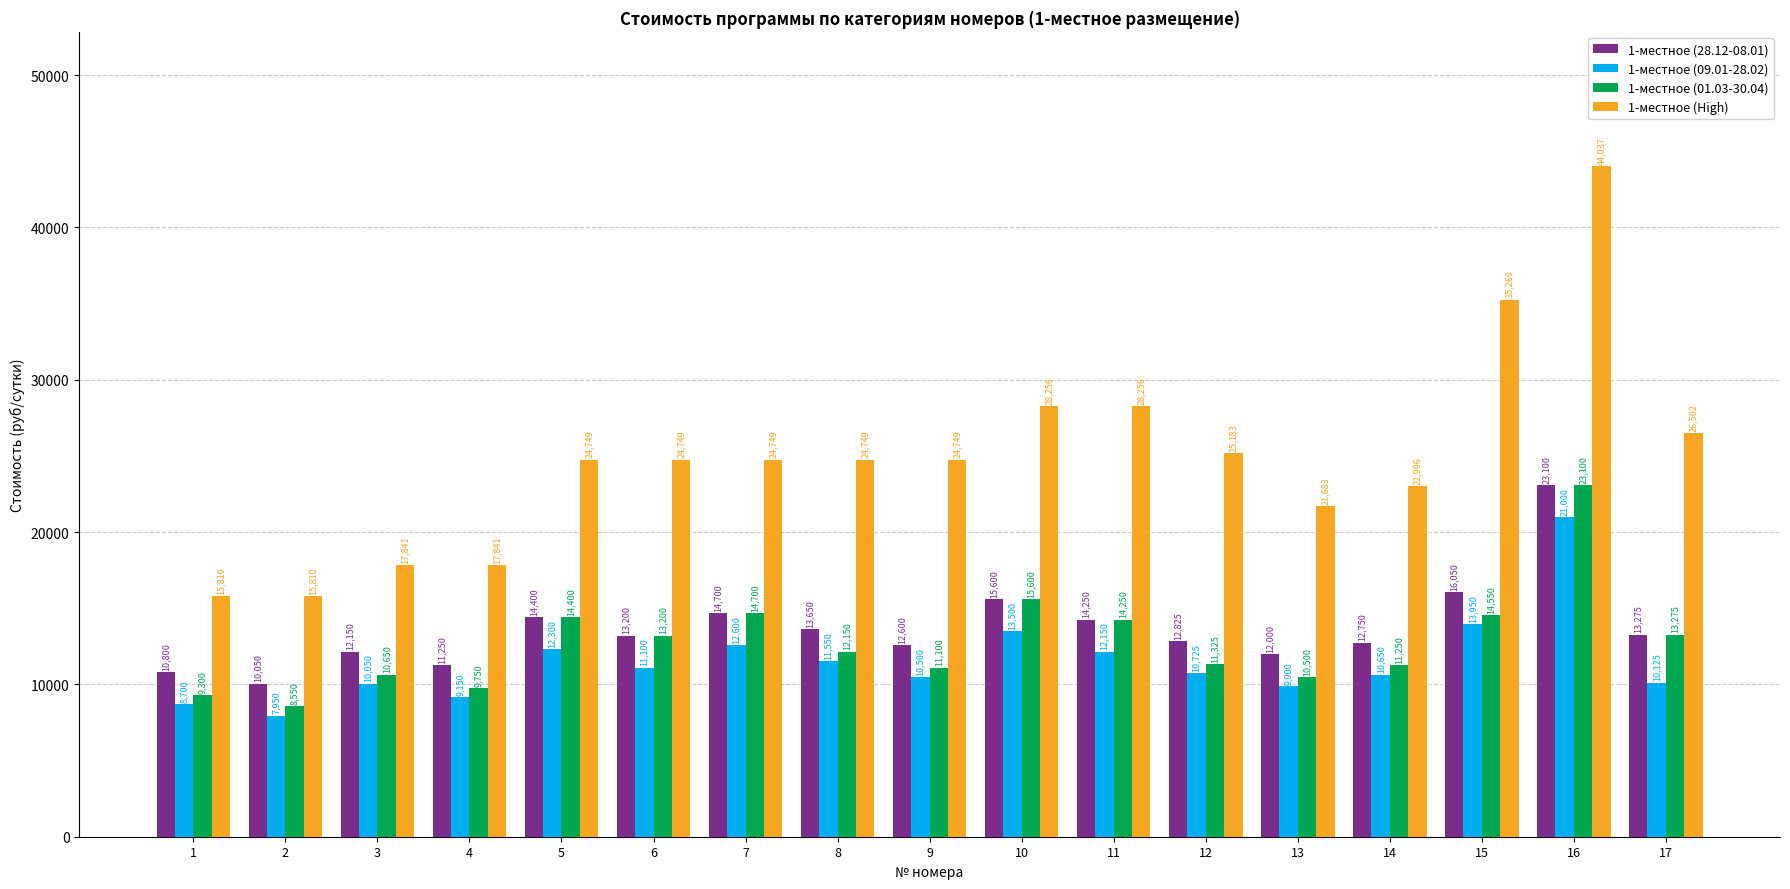

What is the total value across all series at 4?

47991